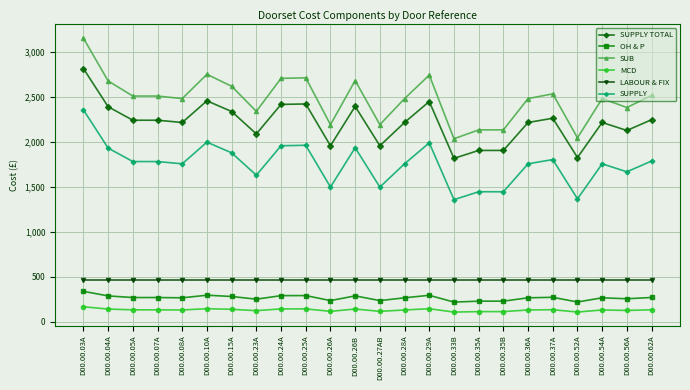

What is the difference between the maximum and minimum values in the SUB series?

1118.9